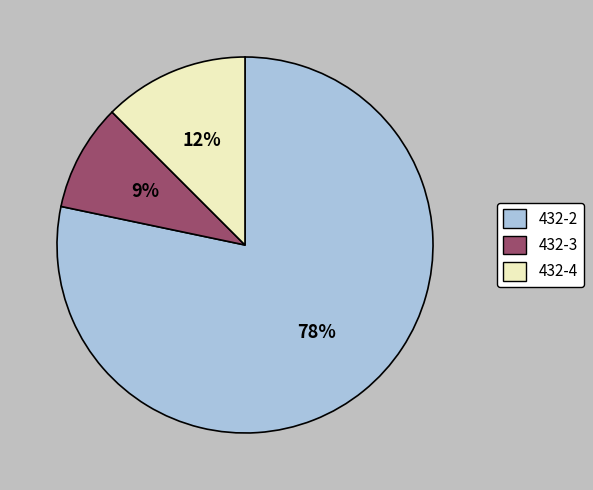

Combined, do 432-4 and 432-3 account for over 50%?

No